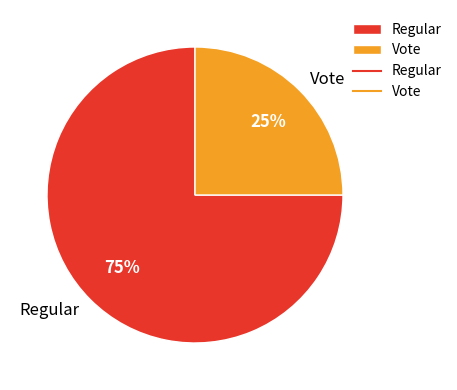

The Vote slice represents 13% of the pie. True or false?

False